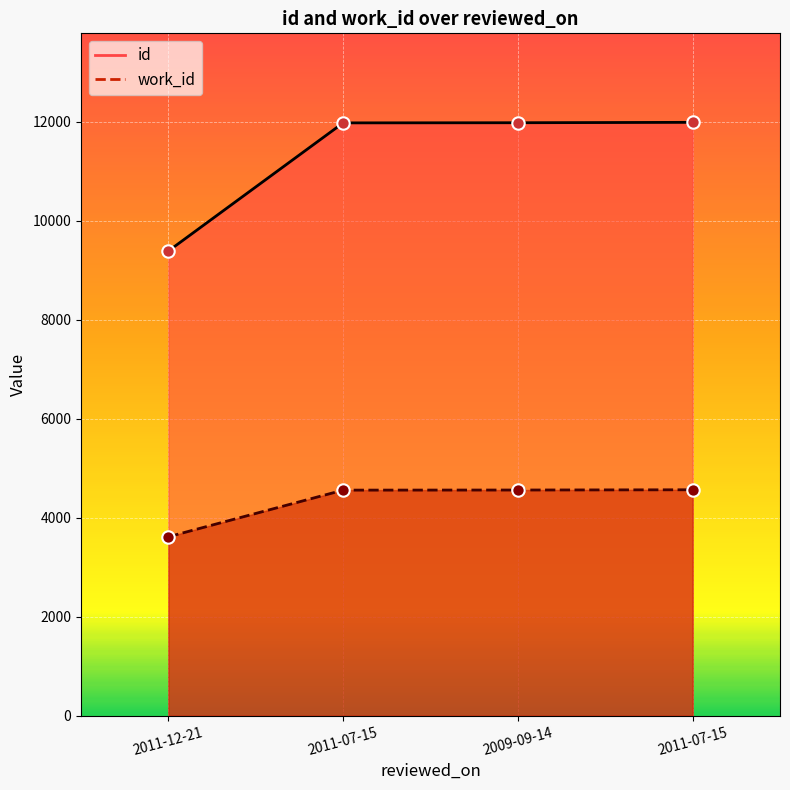

What is the total value across all series at 2011-07-15?

16533